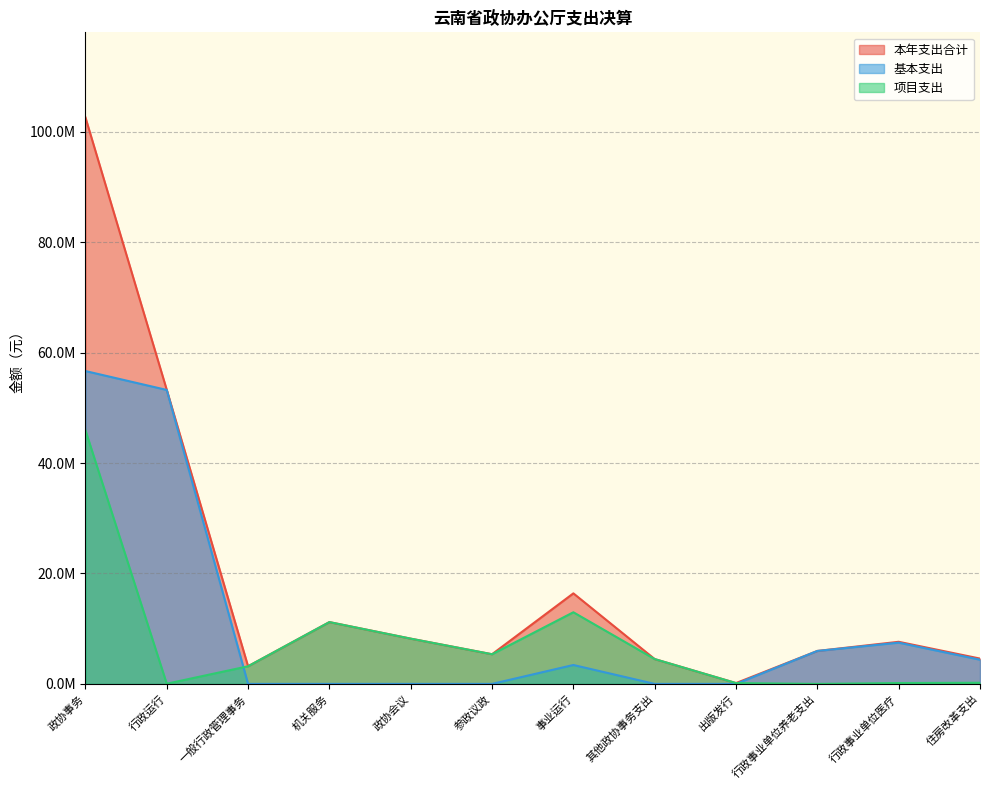

True or false: 基本支出 and 本年支出合计 intersect in this chart.

False